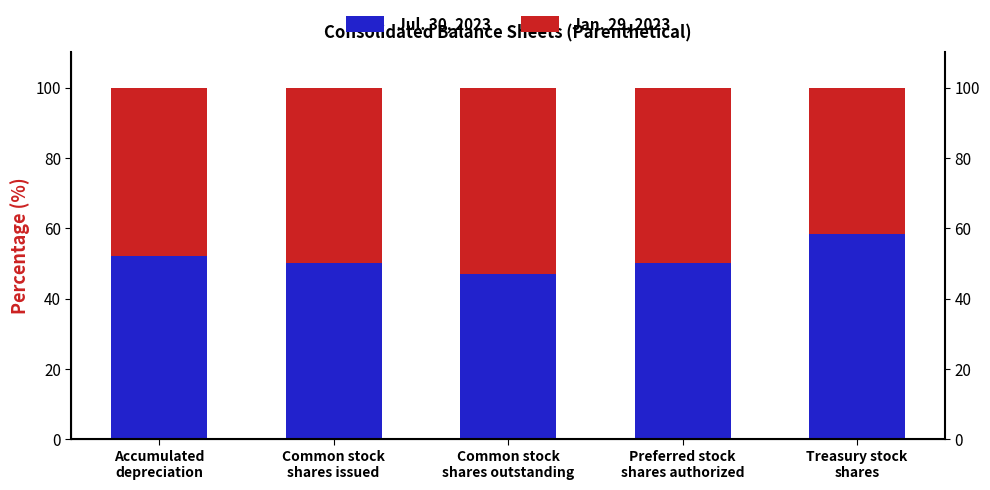

Where does the Jan. 29, 2023 series first go above 49?

Common stock
shares issued